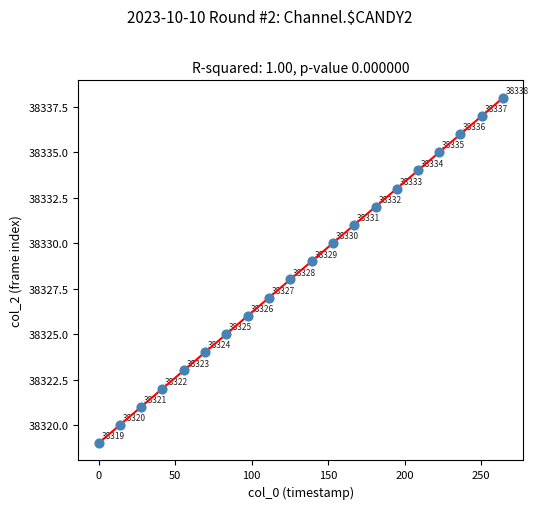

What Y value in the scatter plot is closest to 38328?

38328